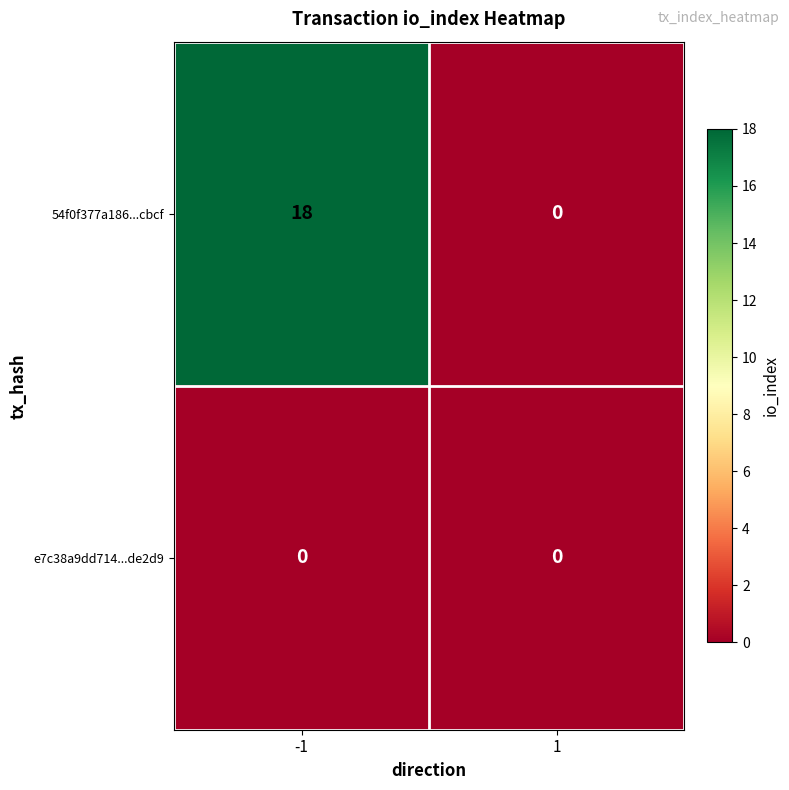

How many data points does each series have?

2